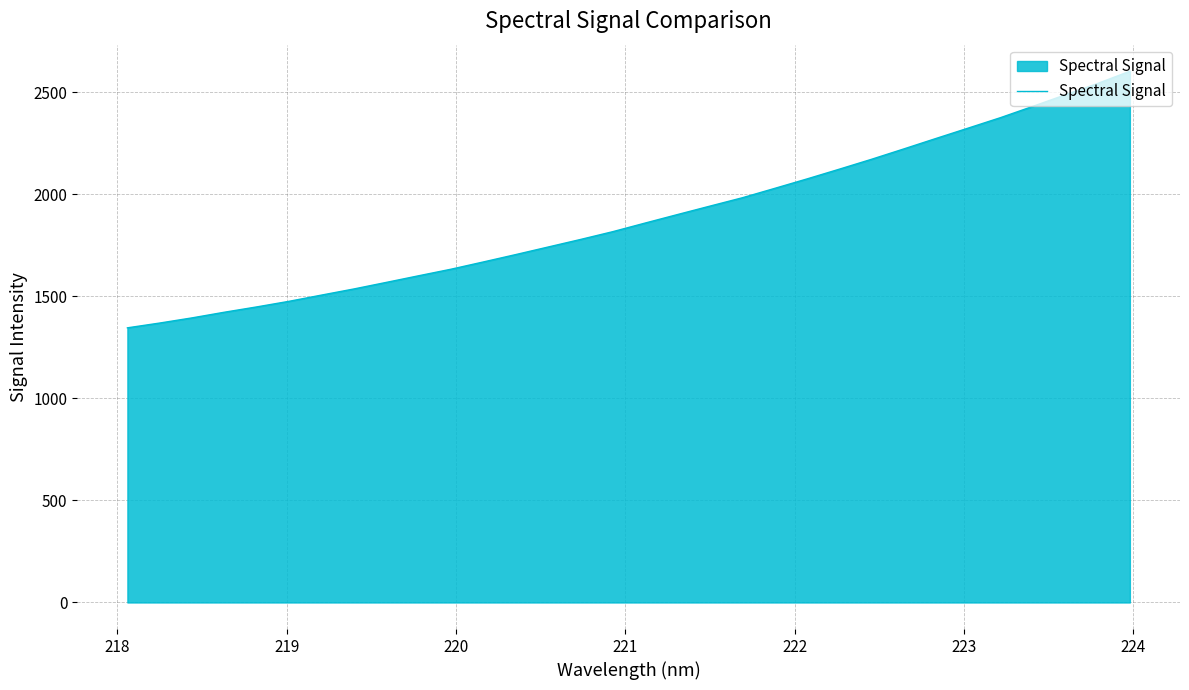

What is the smallest value displayed?

1345.5